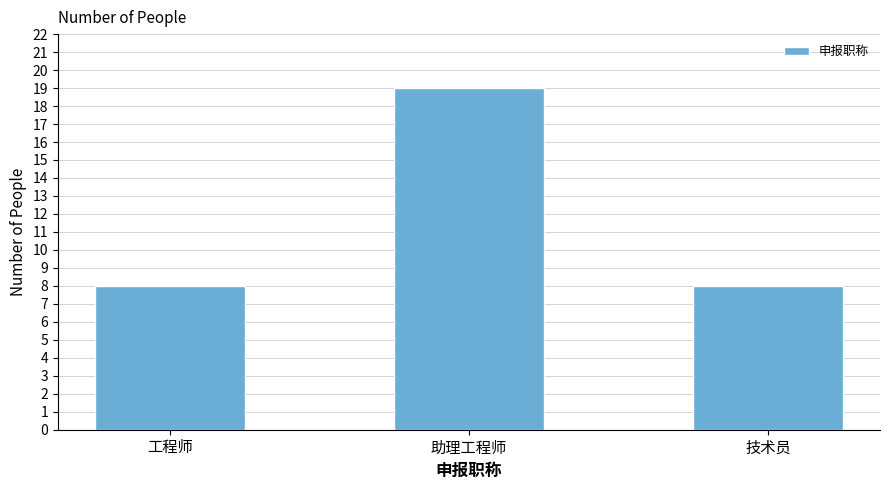

Reading left to right, what are all the values shown in this chart?

8	19	8